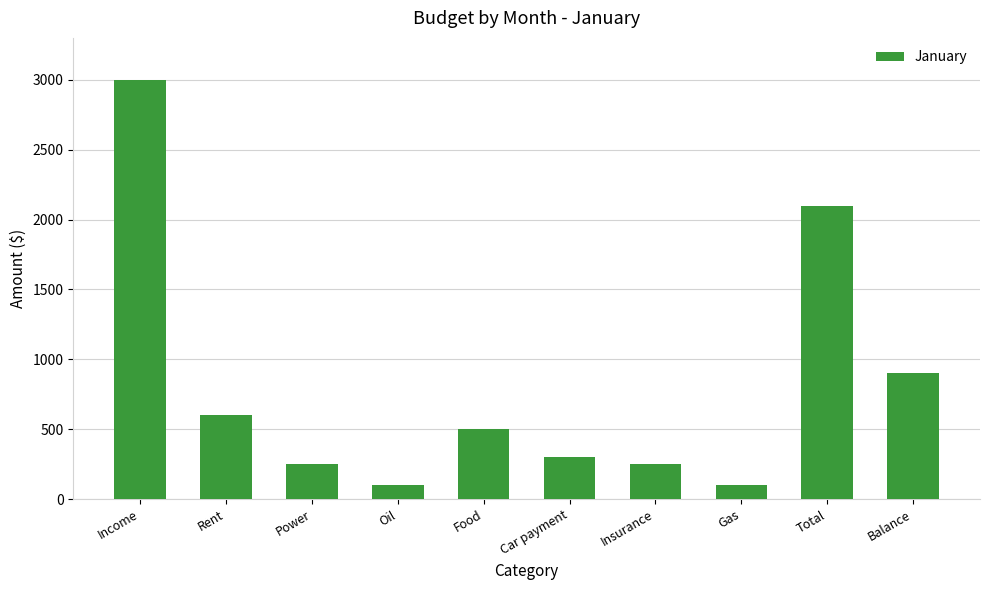

What is the label of the 2nd bar from the left?

Rent